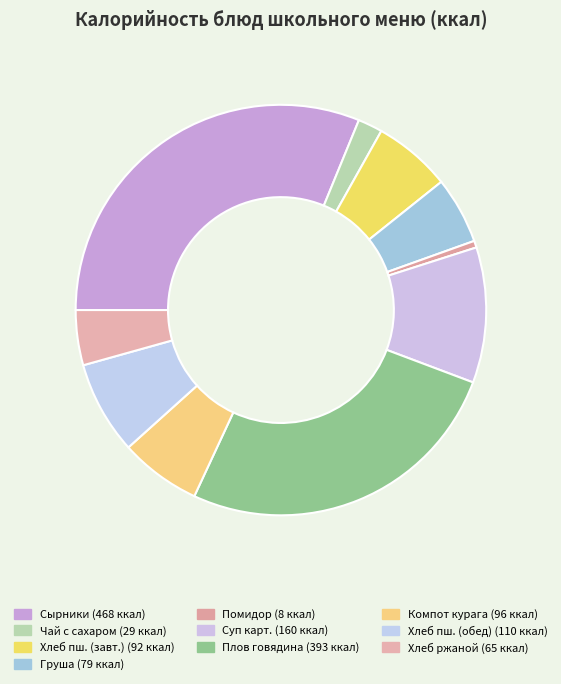

To the nearest percent, what is the average slice percentage?

10%